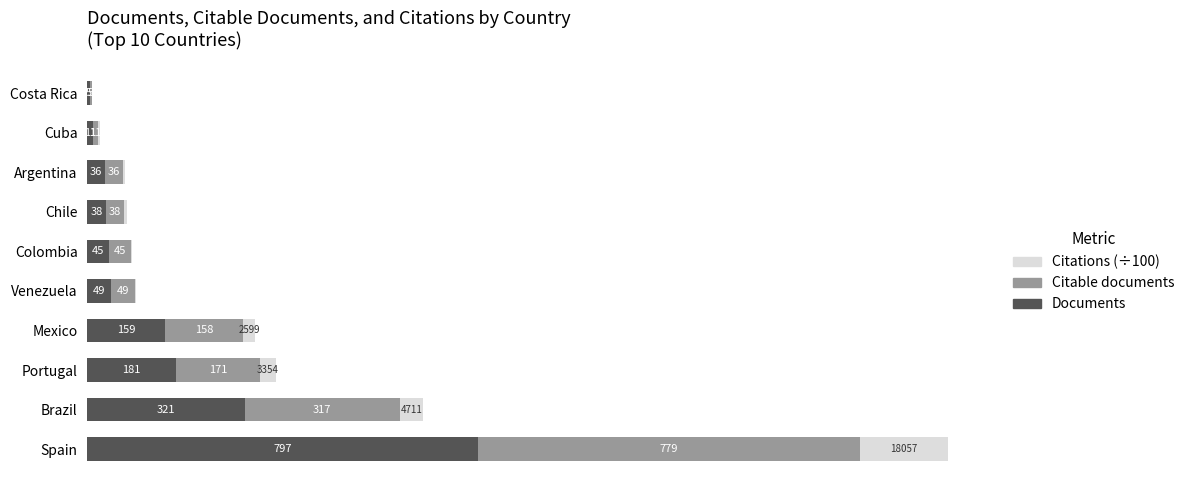

At which label is Documents closest to 401?

Brazil